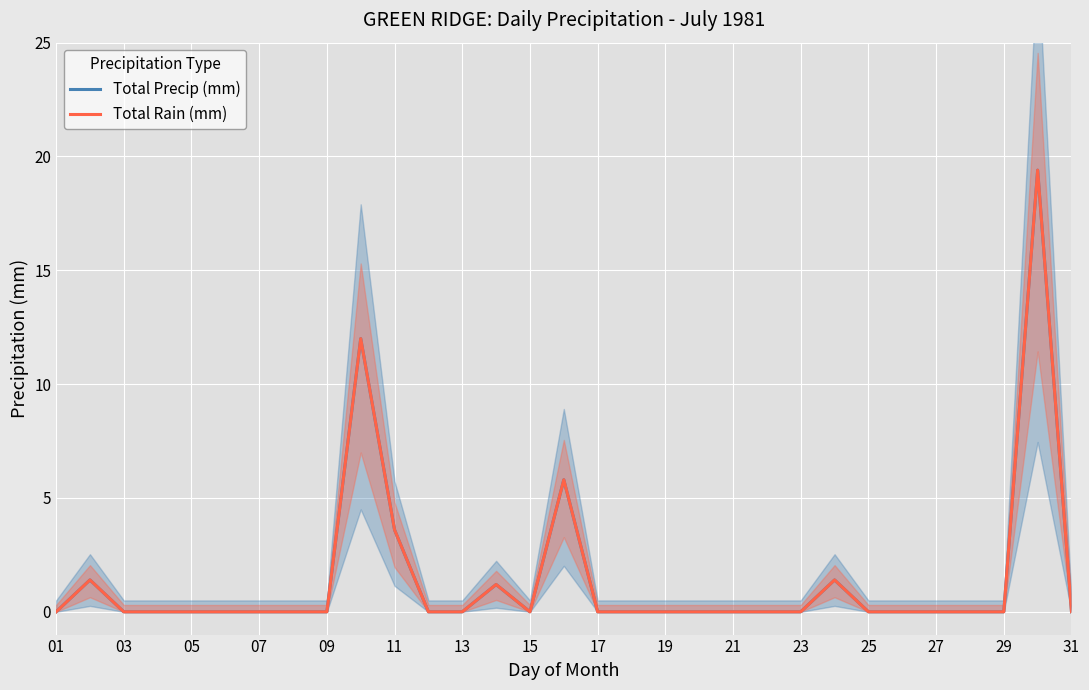

In Total Precip (mm), how many points are lower than both neighbors (excluding endpoints)?

1